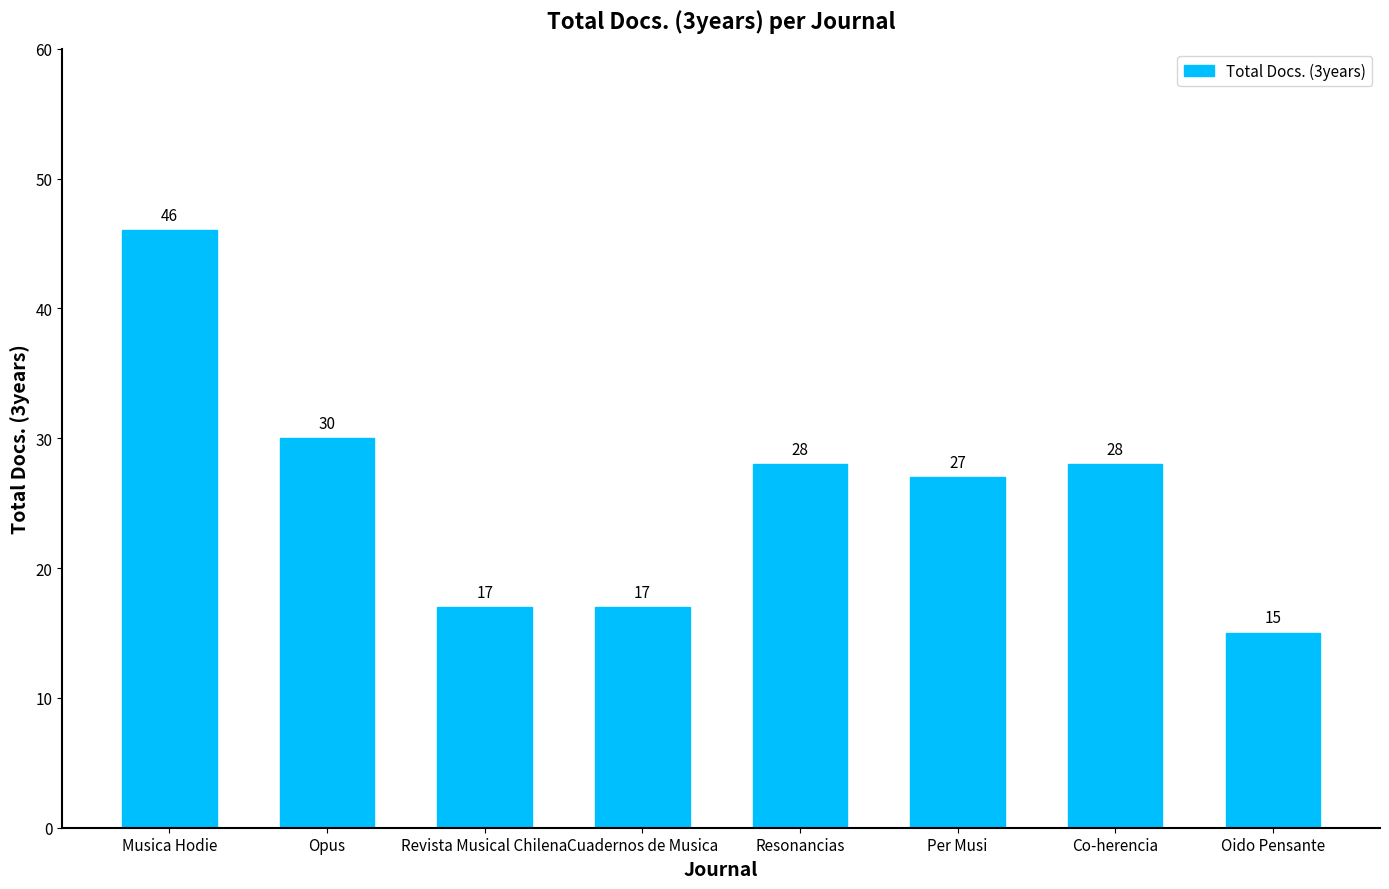

Which has a higher value, Oido Pensante or Musica Hodie?

Musica Hodie